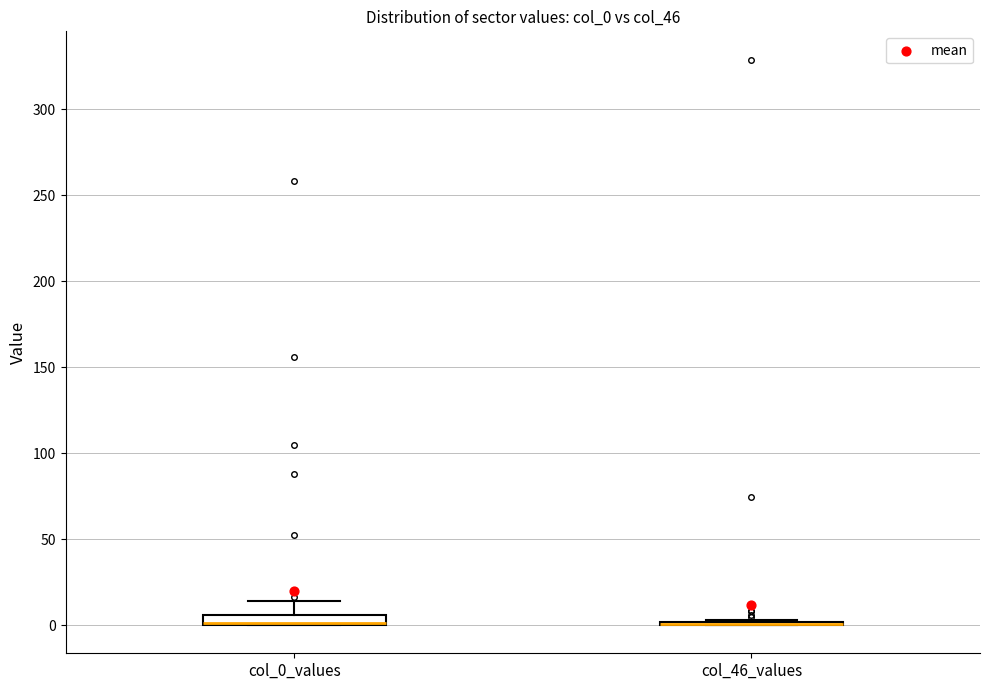

Where does the upper whisker of the box for col_0_values end on the y-axis? The values are not printed on the chart, so give them approximately, as read against the axis.

15